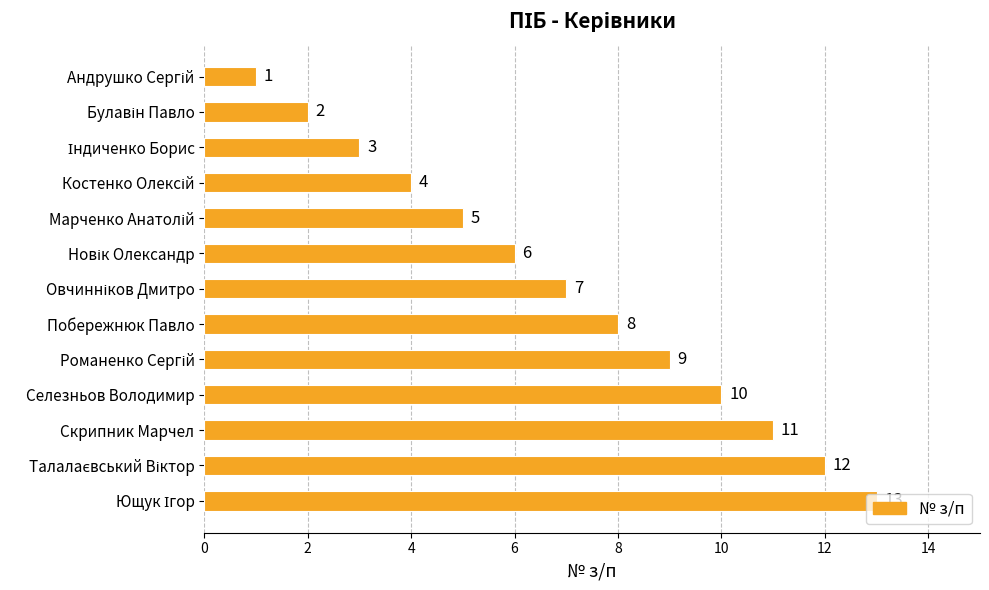

How many categories are shown in the chart?

13